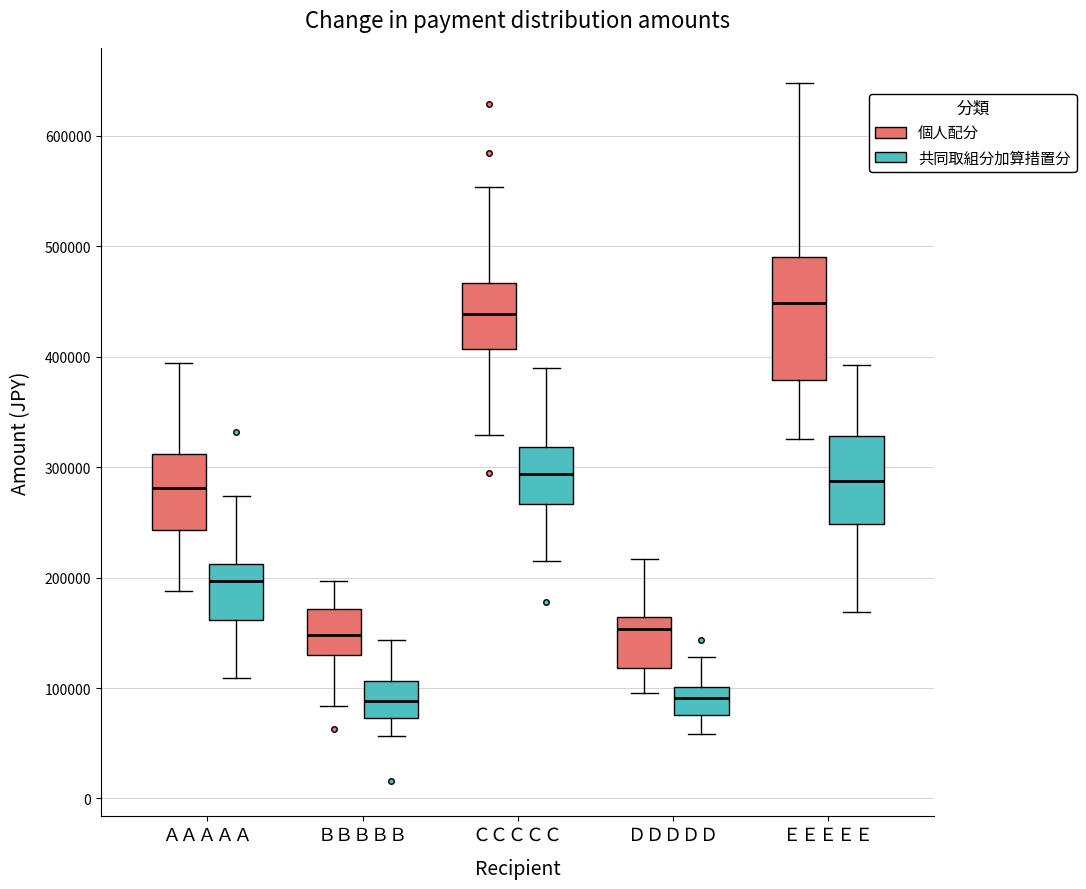

Reading left to right, transcribe this box plot: for each box, give where its median line is, the range the box spans, and where its two whiskers end, as read against the y-axis. The values are not printed on the chart, so give them approximately, as read against the axis.

ＡＡＡＡＡ (個人配分): median 280000, box 240000 to 310000, whiskers 190000 to 390000
ＡＡＡＡＡ (共同取組分加算措置分): median 200000, box 160000 to 210000, whiskers 110000 to 270000
ＢＢＢＢＢ (個人配分): median 150000, box 130000 to 170000, whiskers 80000 to 200000
ＢＢＢＢＢ (共同取組分加算措置分): median 90000, box 70000 to 110000, whiskers 60000 to 140000
ＣＣＣＣＣ (個人配分): median 440000, box 410000 to 470000, whiskers 330000 to 550000
ＣＣＣＣＣ (共同取組分加算措置分): median 290000, box 270000 to 320000, whiskers 210000 to 390000
ＤＤＤＤＤ (個人配分): median 150000, box 120000 to 160000, whiskers 100000 to 220000
ＤＤＤＤＤ (共同取組分加算措置分): median 90000, box 80000 to 100000, whiskers 60000 to 130000
ＥＥＥＥＥ (個人配分): median 450000, box 380000 to 490000, whiskers 330000 to 650000
ＥＥＥＥＥ (共同取組分加算措置分): median 290000, box 250000 to 330000, whiskers 170000 to 390000